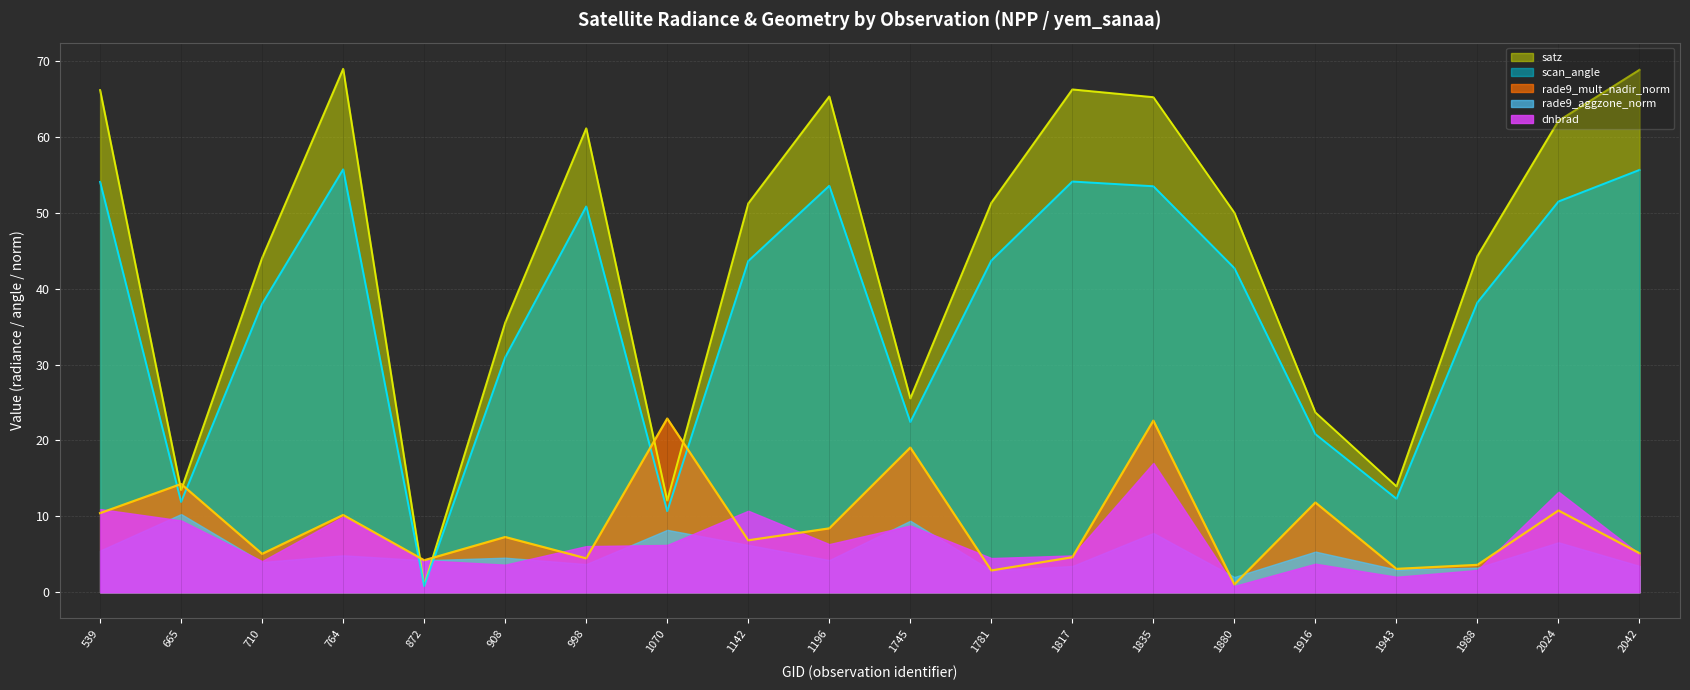

Where is rade9_mult_nadir_norm nearest to the value 11?

2024